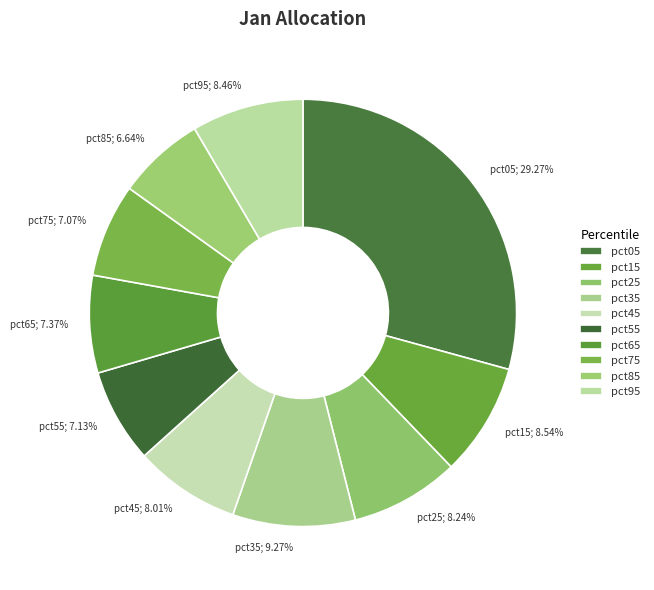

Does pct05 account for over 50% of the chart?

No